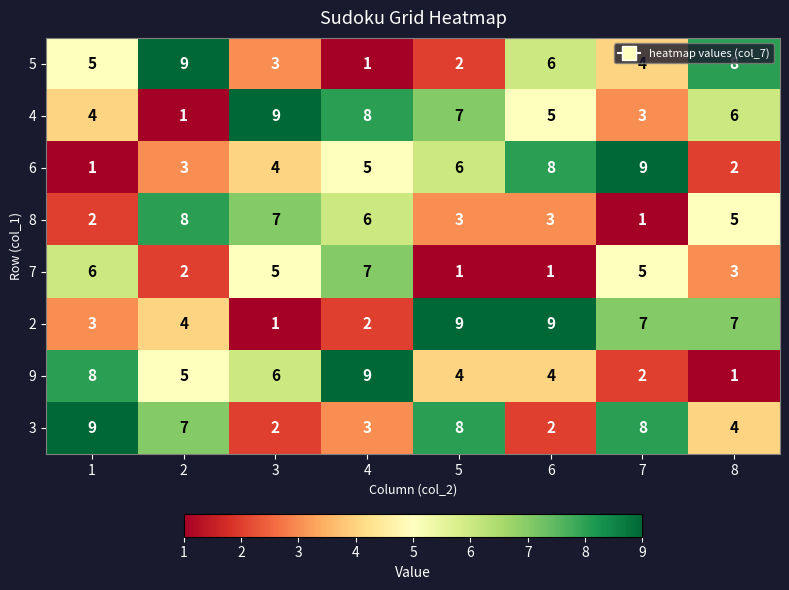

How many data points does each series have?

8